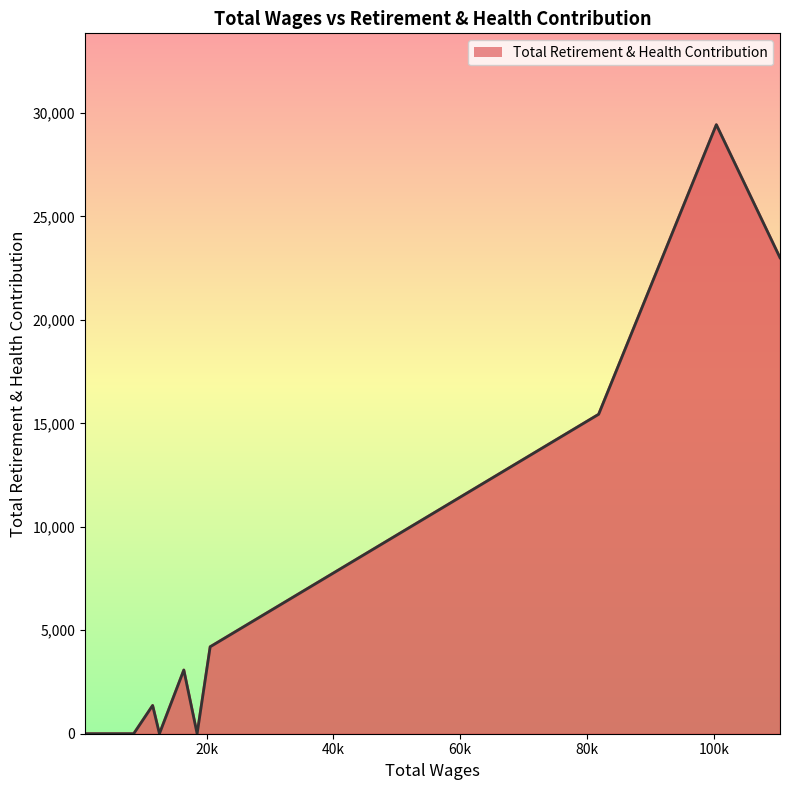

What is the maximum value shown in the chart?

29430